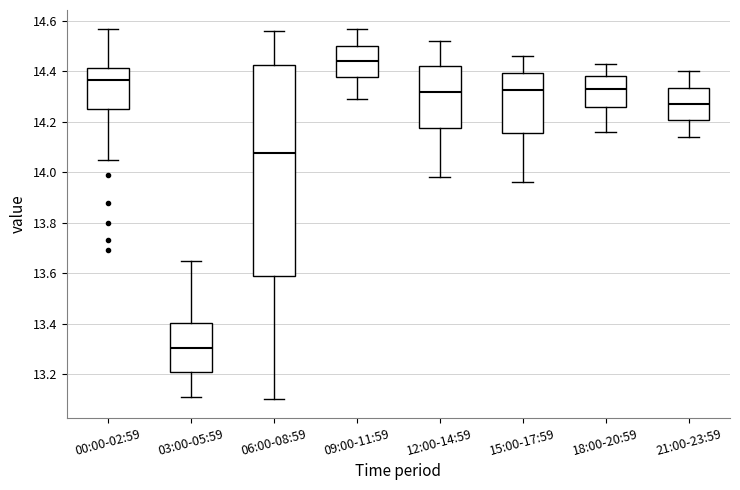

Where is the upper edge of the box for 15:00-17:59 on the y-axis? The values are not printed on the chart, so give them approximately, as read against the axis.

14.40